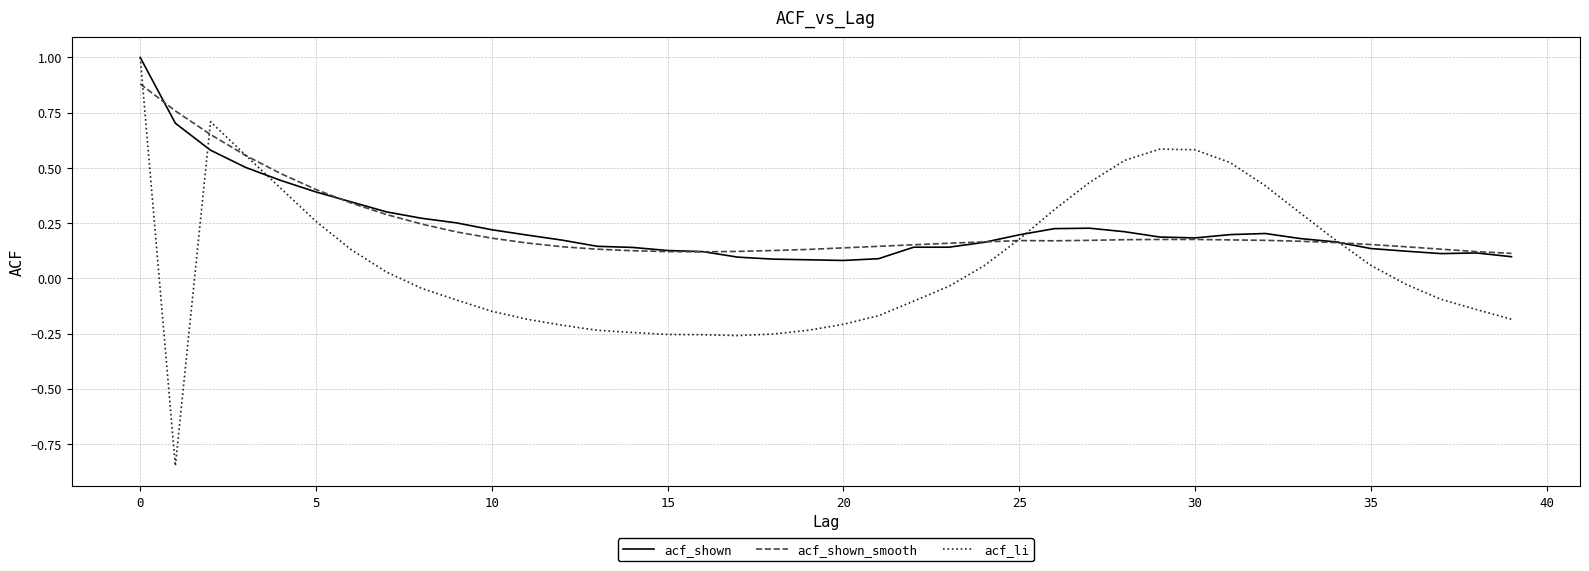

Which series has the largest range (max minus min)?

acf_li